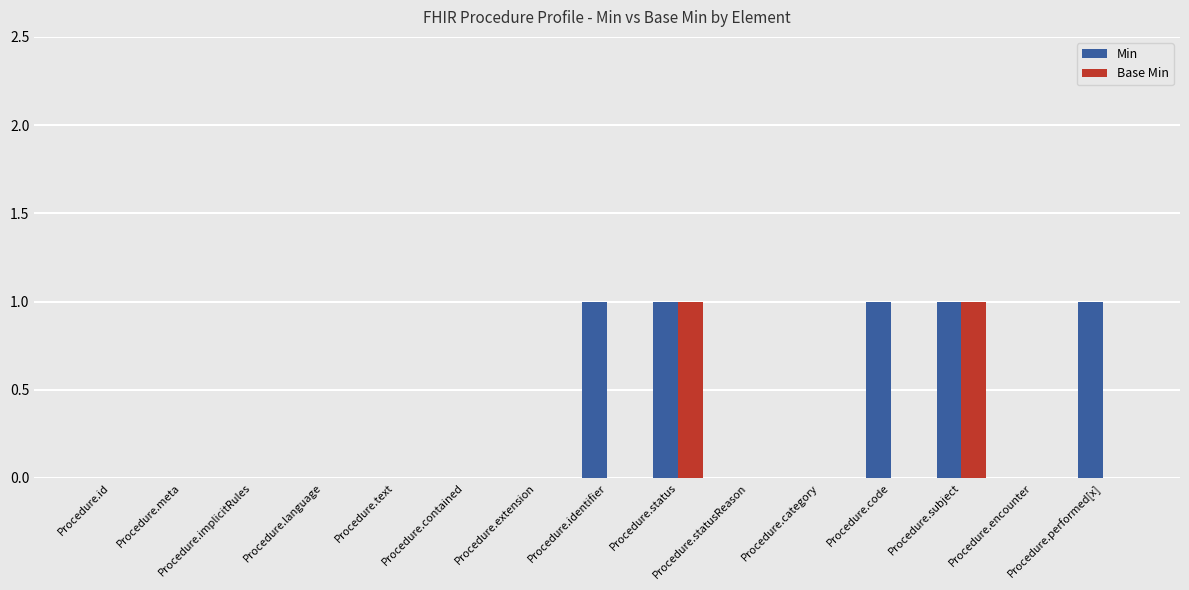

What is the maximum value shown in the chart?

1